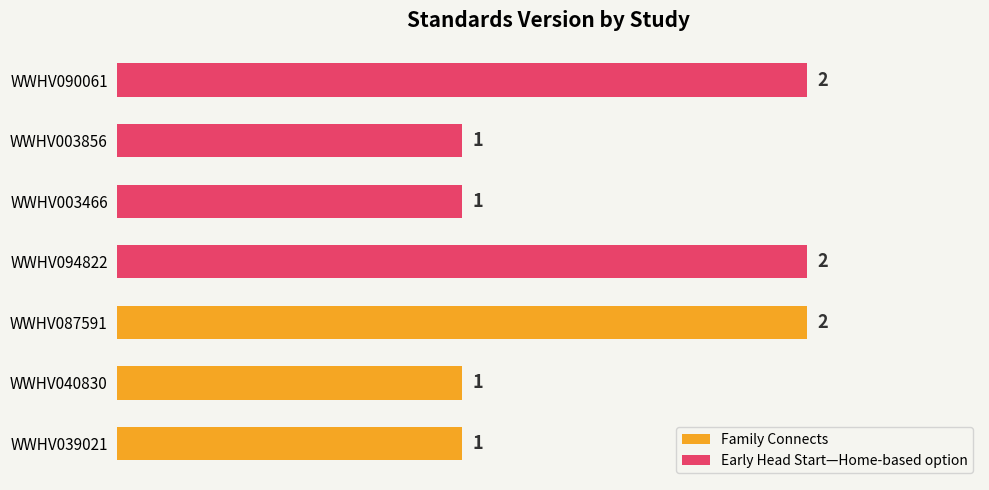

Rank the categories by value from lowest to highest.

WWHV039021, WWHV040830, WWHV003466, WWHV003856, WWHV087591, WWHV094822, WWHV090061